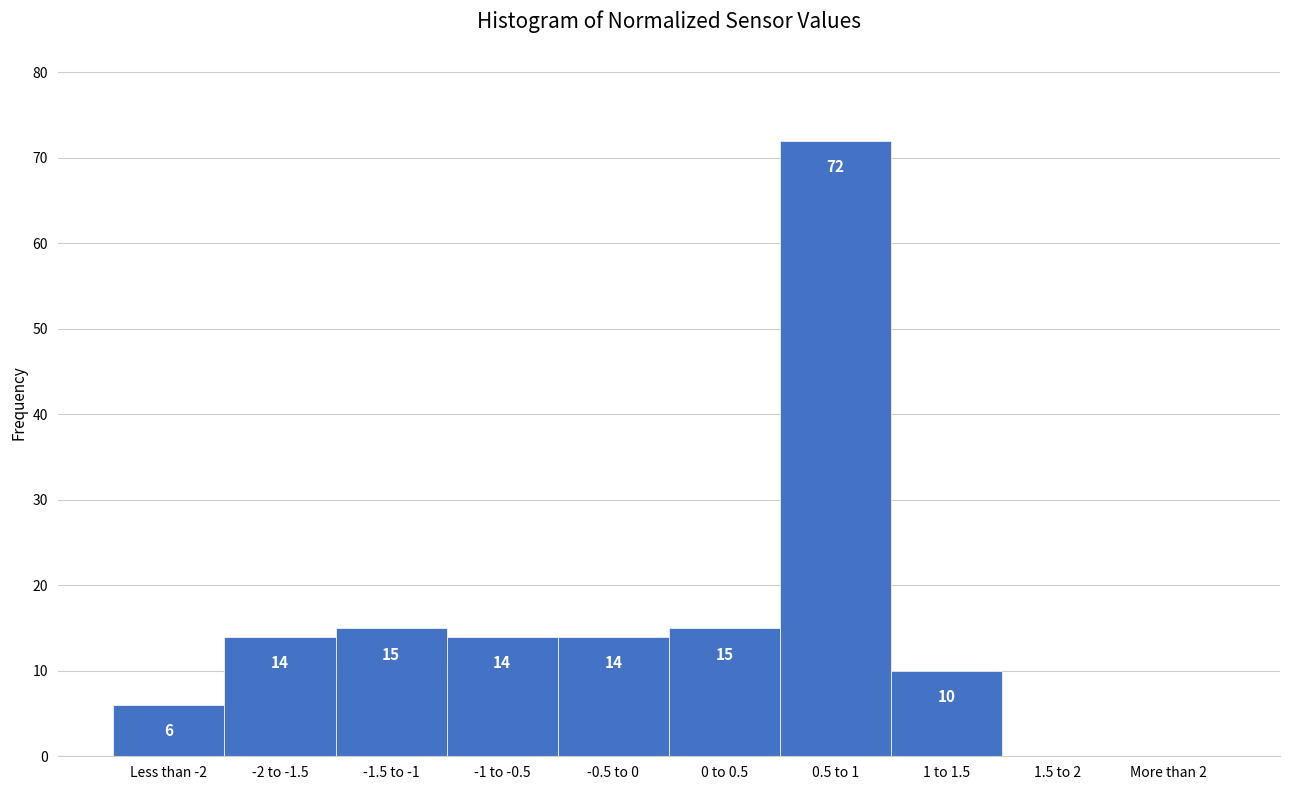

Reading left to right, what are all the values shown in this chart?

Less than -2=6	-2 to -1.5=14	-1.5 to -1=15	-1 to -0.5=14	-0.5 to 0=14	0 to 0.5=15	0.5 to 1=72	1 to 1.5=10	1.5 to 2=0	More than 2=0